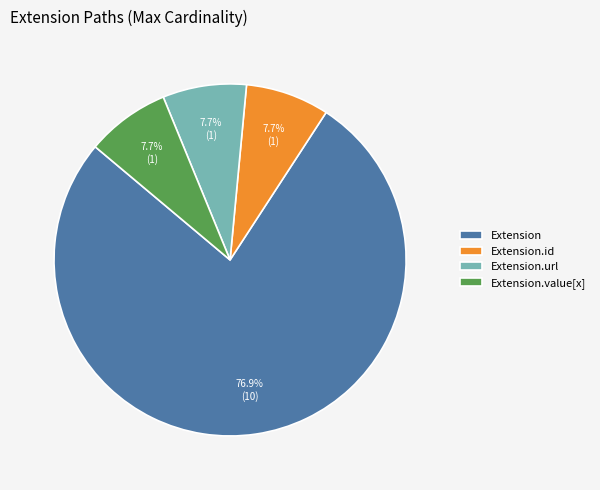

Is the sum of Extension.value[x] and Extension greater than half?

Yes